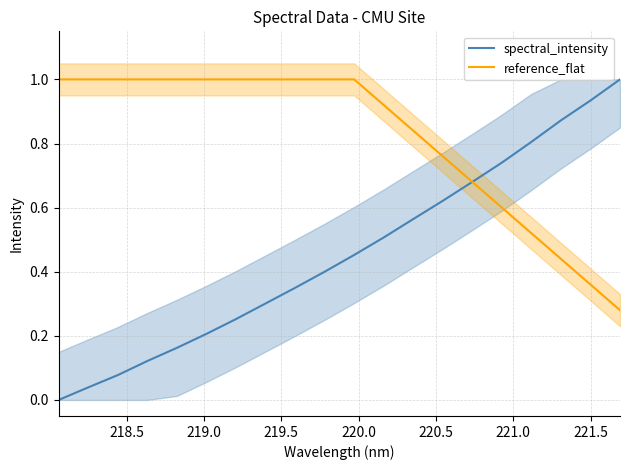

Is the value of reference_flat at 18 greater than the value of spectral_intensity at 14?

No